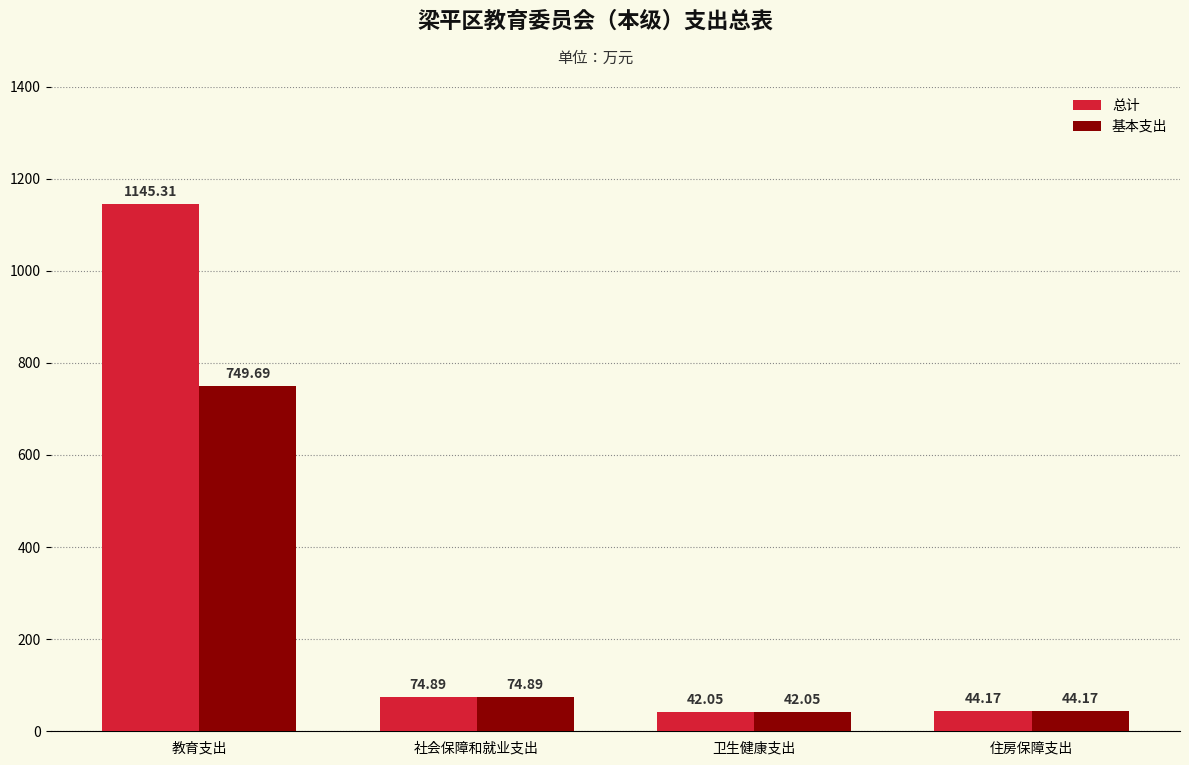

The value of 基本支出 at 社会保障和就业支出 is 74.9. True or false?

True